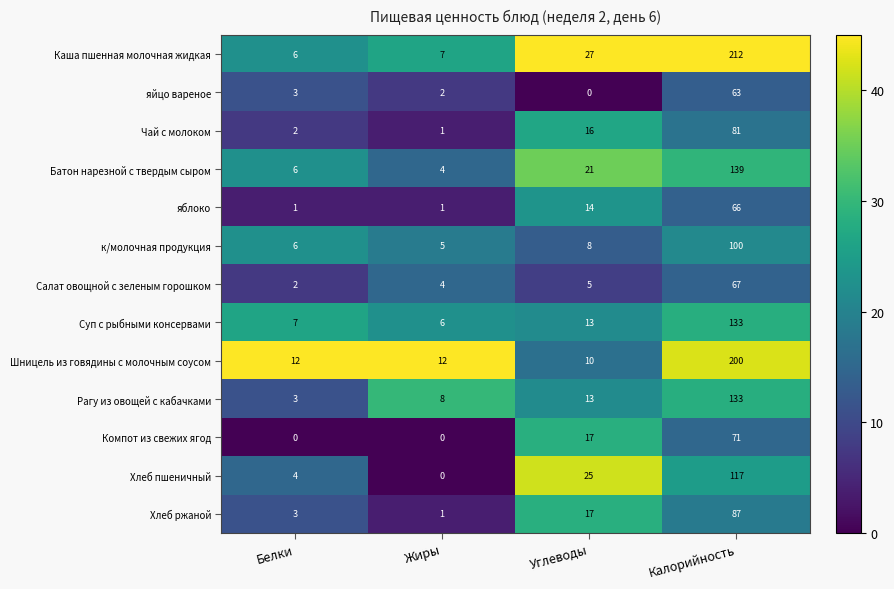

Is it true that Салат овощной с зеленым горошком equals 2 at Жиры?

False